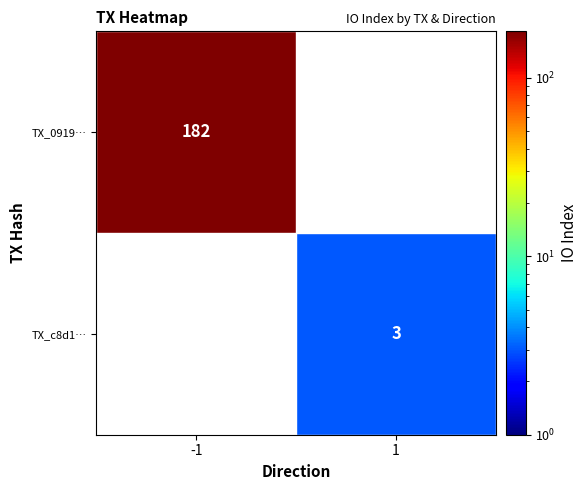

What value does the TX_c8d1… series have at 1?

3